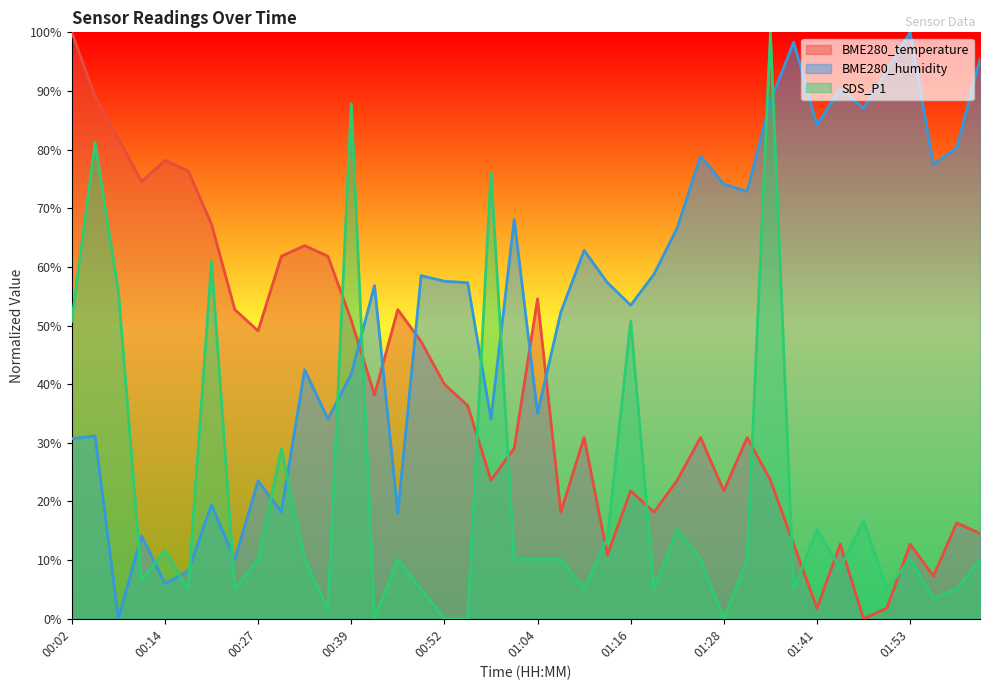

True or false: BME280_humidity and SDS_P1 intersect in this chart.

True